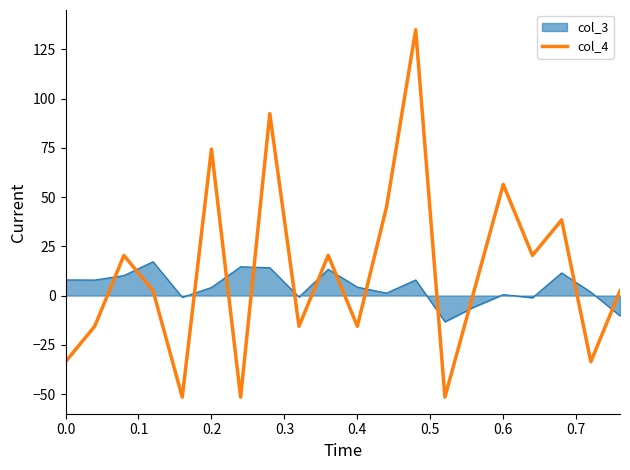

Which series has the largest range (max minus min)?

col_4